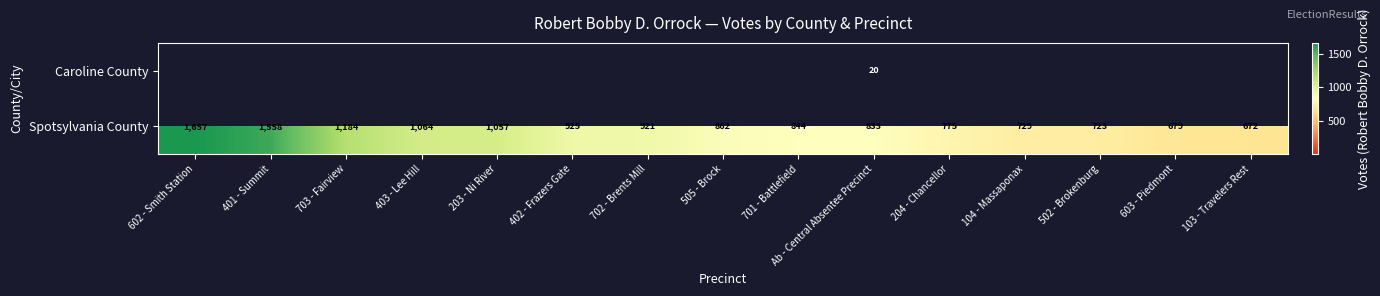

Which has a higher value, 402 - Frazers Gate or 702 - Brents Mill?

702 - Brents Mill